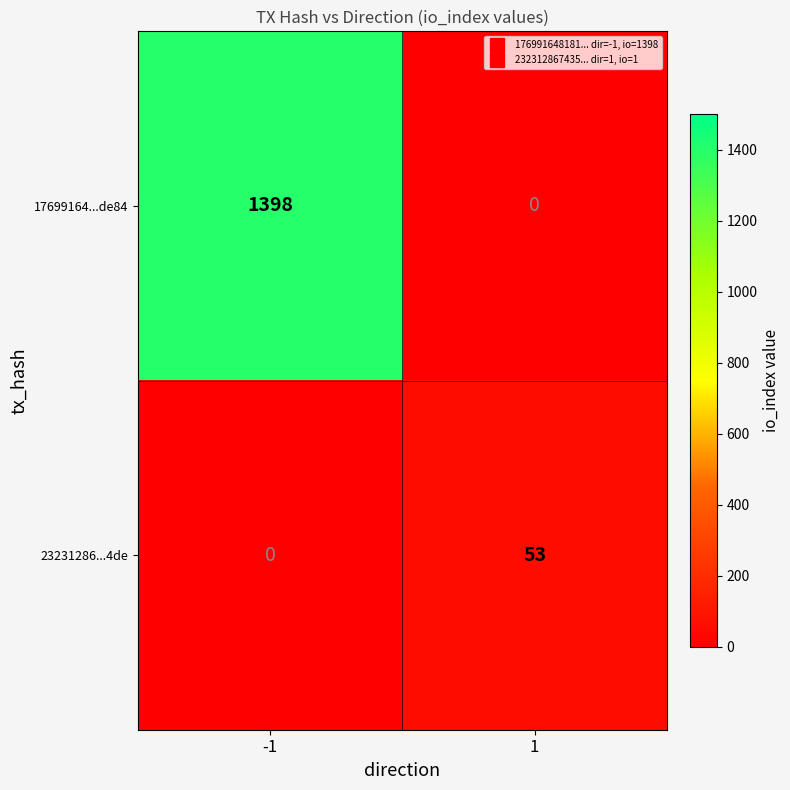

What is the total value across all series at -1?

1398